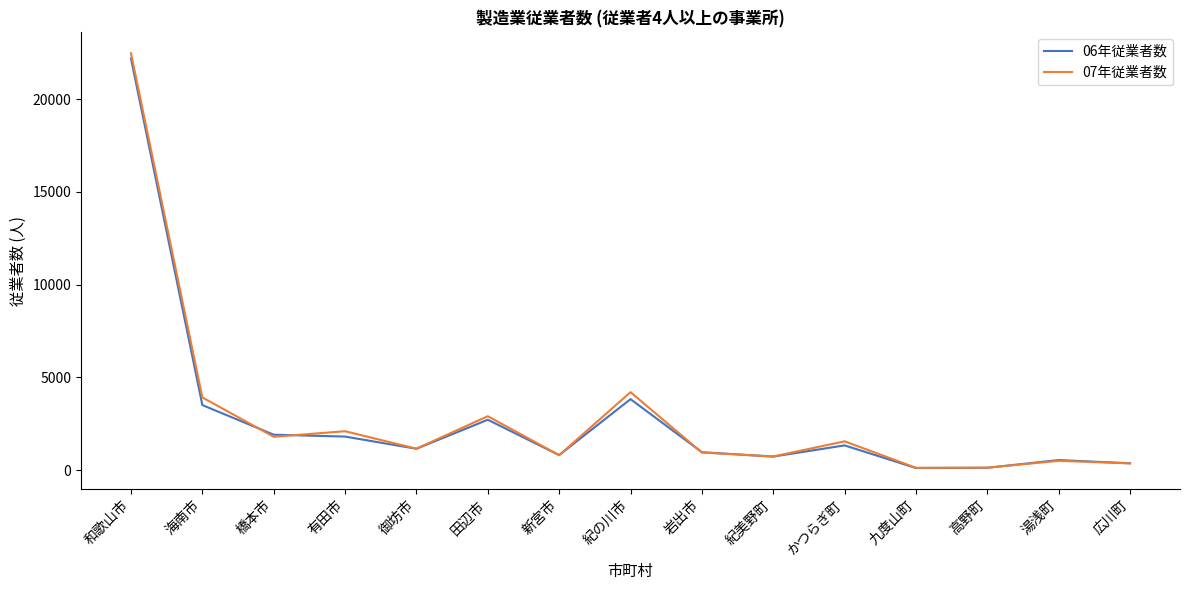

What is the greatest value displayed?

22481